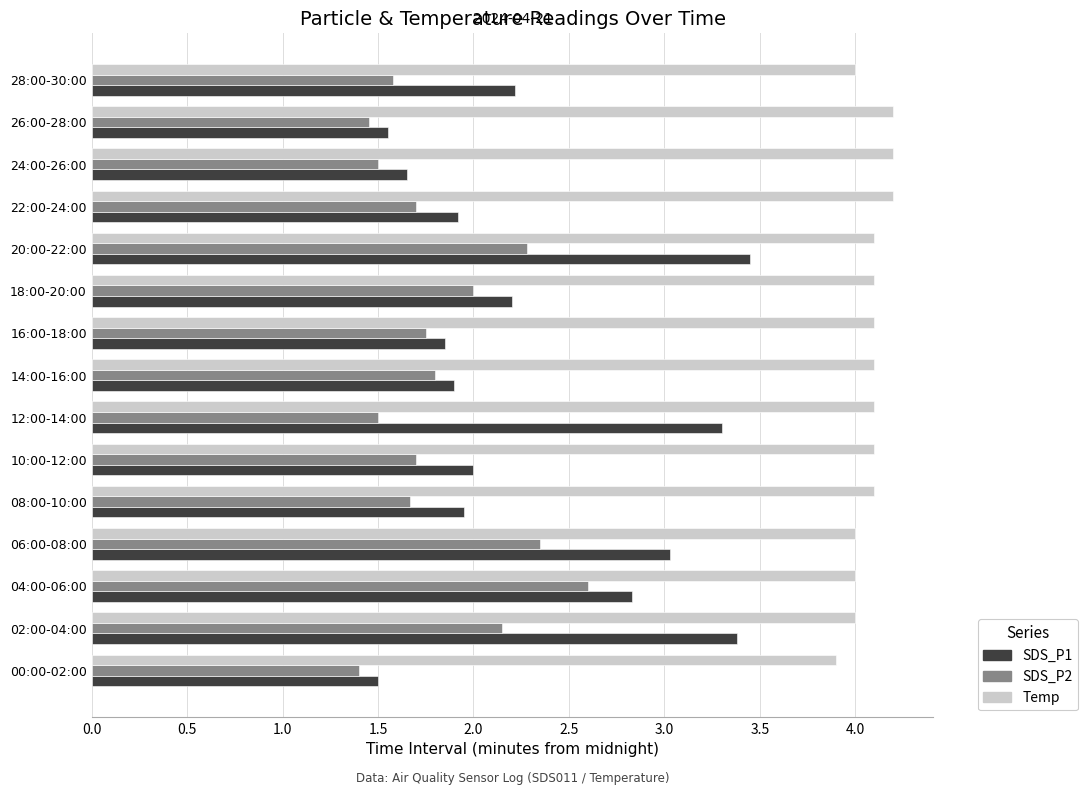

The Temp series shows 6.9 at 26:00-28:00. True or false?

False